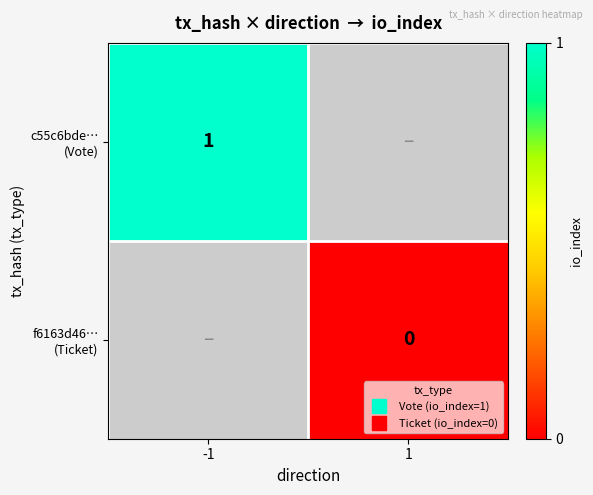

Is the value of f6163d46… (Ticket) at 1 greater than the value of c55c6bde… (Vote) at -1?

No